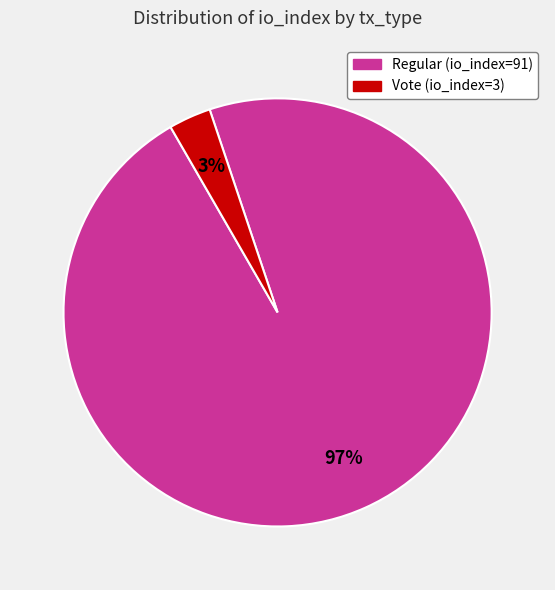

To the nearest percent, what is the average slice percentage?

50%